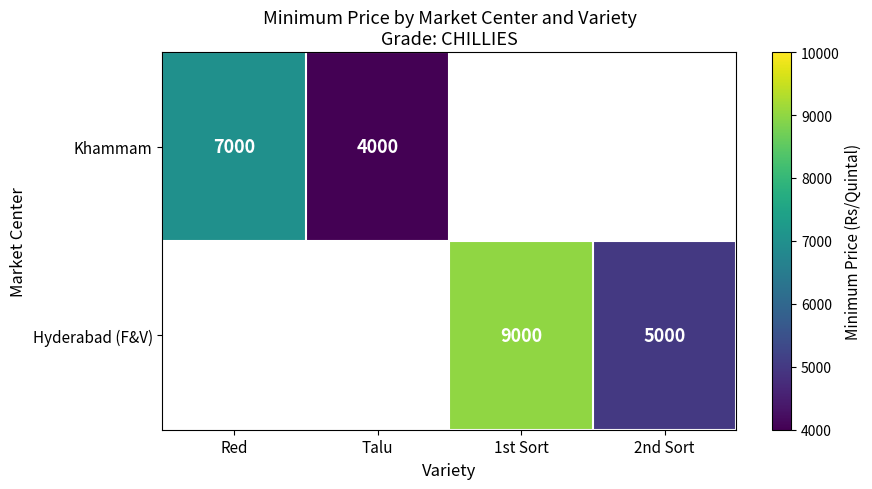

What is the sum of the Hyderabad (F&V) values at 1st Sort and 2nd Sort?

14000